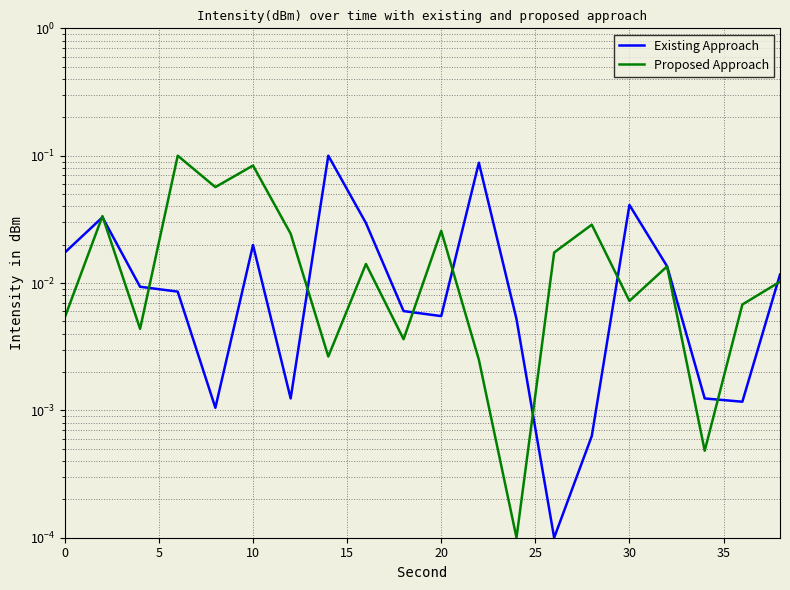

What is the difference between the maximum and minimum values in the Proposed Approach series?

0.1